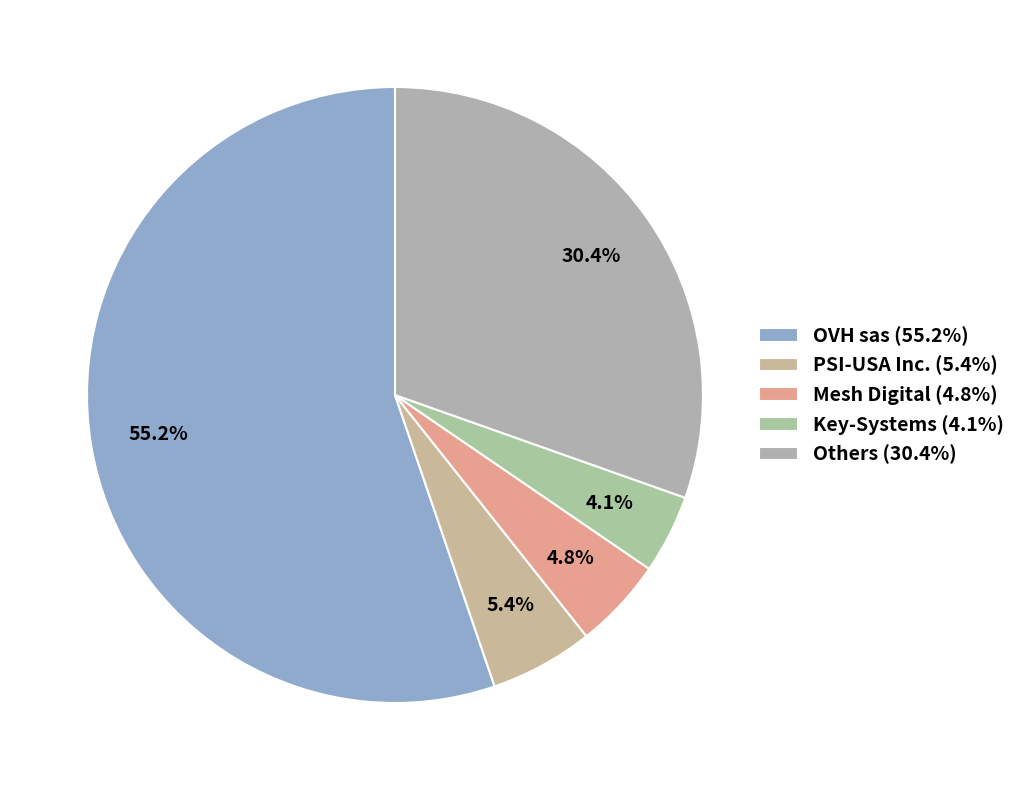

Which category has the biggest portion of the pie?

OVH sas (55.2%)